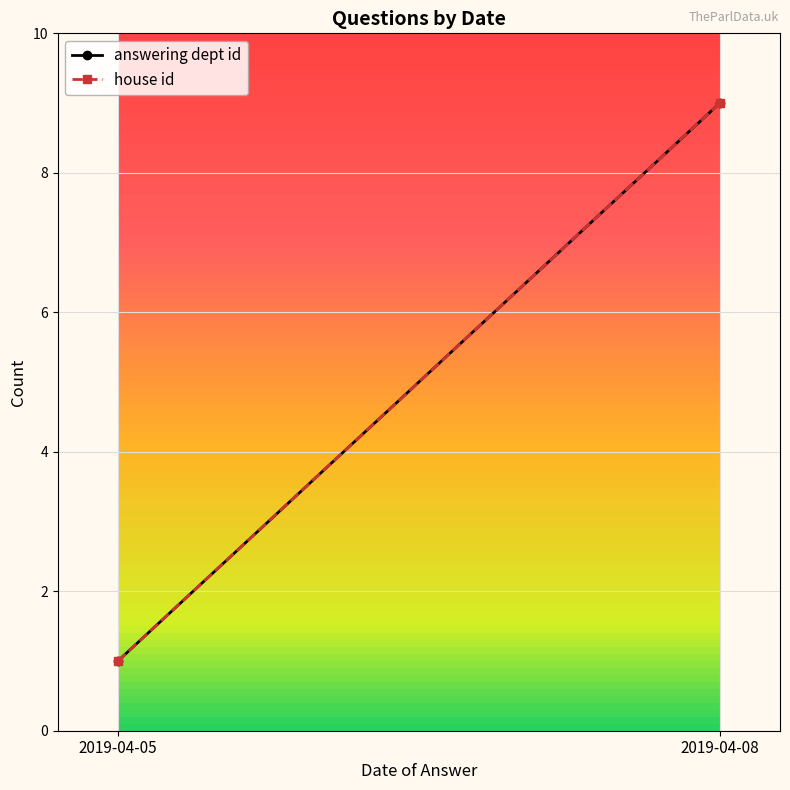

Rank the series by their maximum value, from lowest to highest.

answering dept id, house id